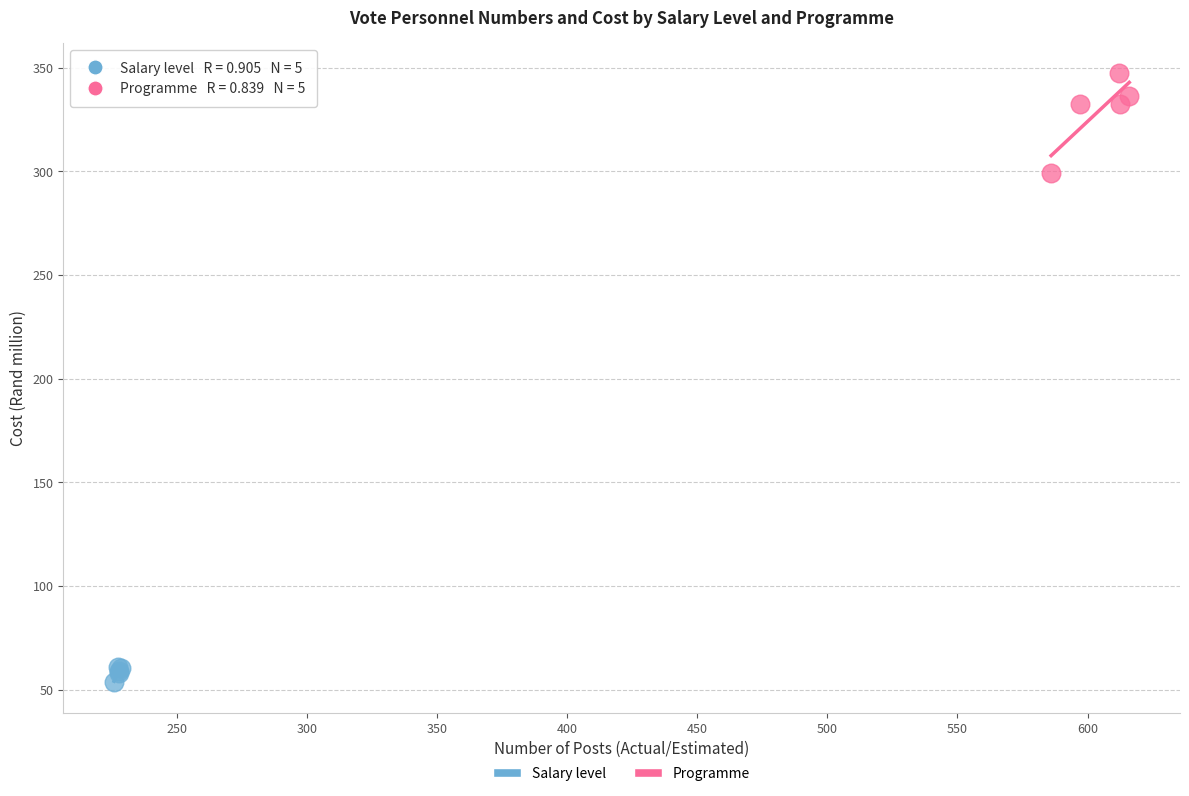

Which series has the widest spread of Y values?

Programme